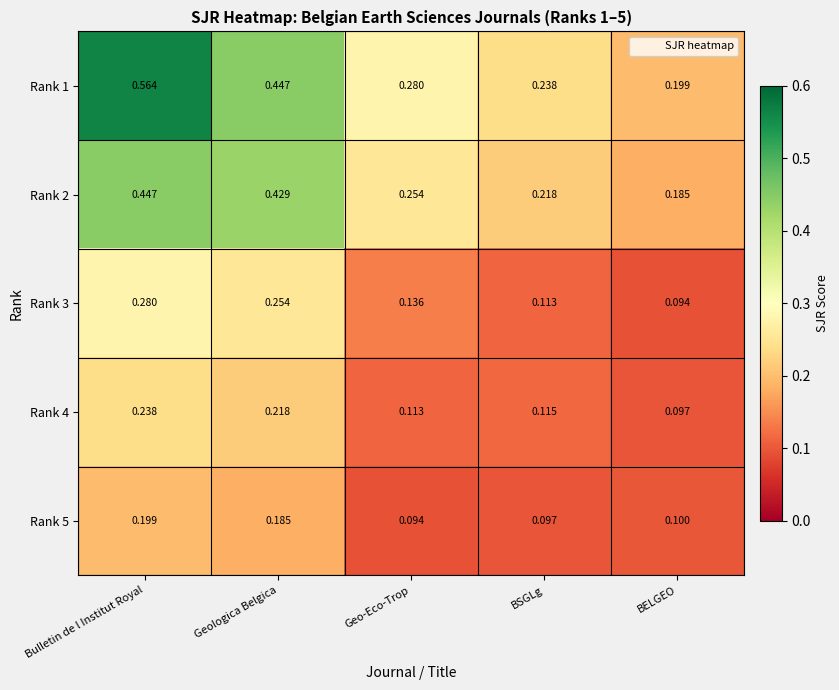

At which category does the chart reach its peak across all series?

Bulletin de l Institut Royal